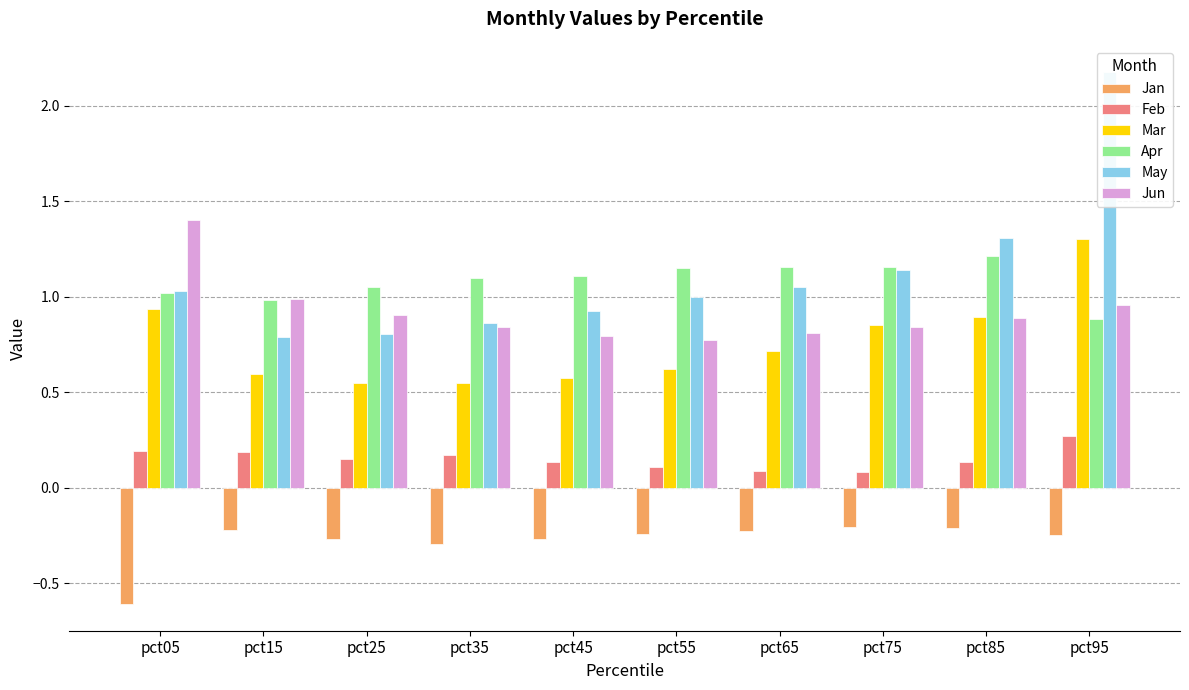

Reading right to left, extract all data points from this chart.

Jan: -0.2	-0.2	-0.2	-0.2	-0.2	-0.3	-0.3	-0.3	-0.2	-0.6
Feb: 0.3	0.1	0.1	0.1	0.1	0.1	0.2	0.2	0.2	0.2
Mar: 1.3	0.9	0.8	0.7	0.6	0.6	0.5	0.5	0.6	0.9
Apr: 0.9	1.2	1.2	1.2	1.1	1.1	1.1	1.1	1.0	1.0
May: 2.2	1.3	1.1	1.0	1.0	0.9	0.9	0.8	0.8	1.0
Jun: 1.0	0.9	0.8	0.8	0.8	0.8	0.8	0.9	1.0	1.4